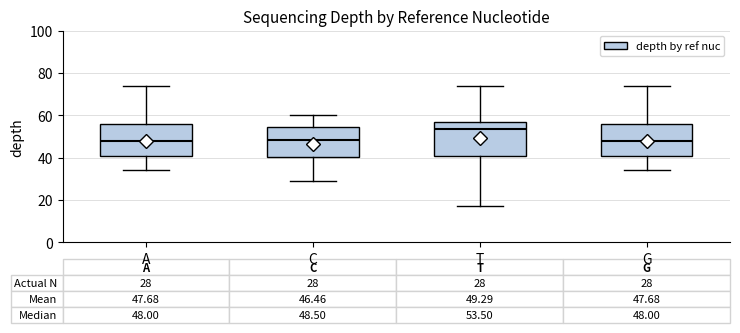

Which box has the highest median line?

T